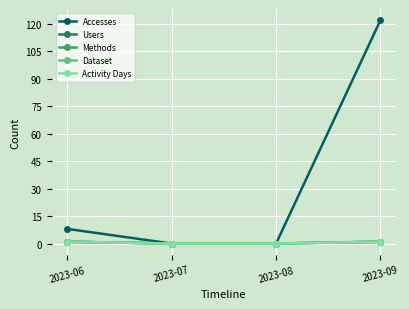

Is the value of Dataset at 2023-06 greater than the value of Users at 2023-07?

Yes